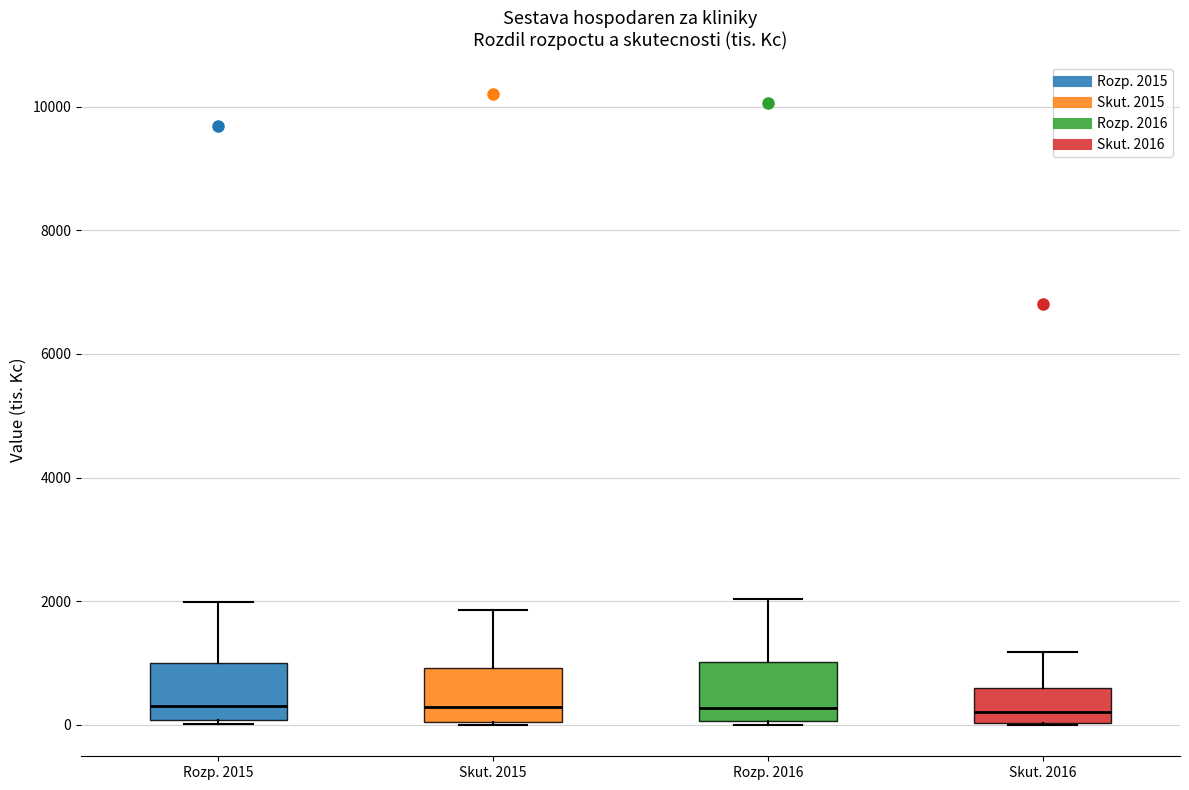

Reading left to right, transcribe this box plot: for each box, give where its median line is, the range the box spans, and where its two whiskers end, as read against the y-axis. The values are not printed on the chart, so give them approximately, as read against the axis.

Rozp. 2015: median 400, box 0 to 1000, whiskers 0 (just below the box's lower edge) to 2000
Skut. 2015: median 200, box 0 to 1000, whiskers 0 to 1800
Rozp. 2016: median 200, box 0 to 1000, whiskers 0 (just below the box's lower edge) to 2000
Skut. 2016: median 200, box 0 to 600, whiskers 0 to 1200